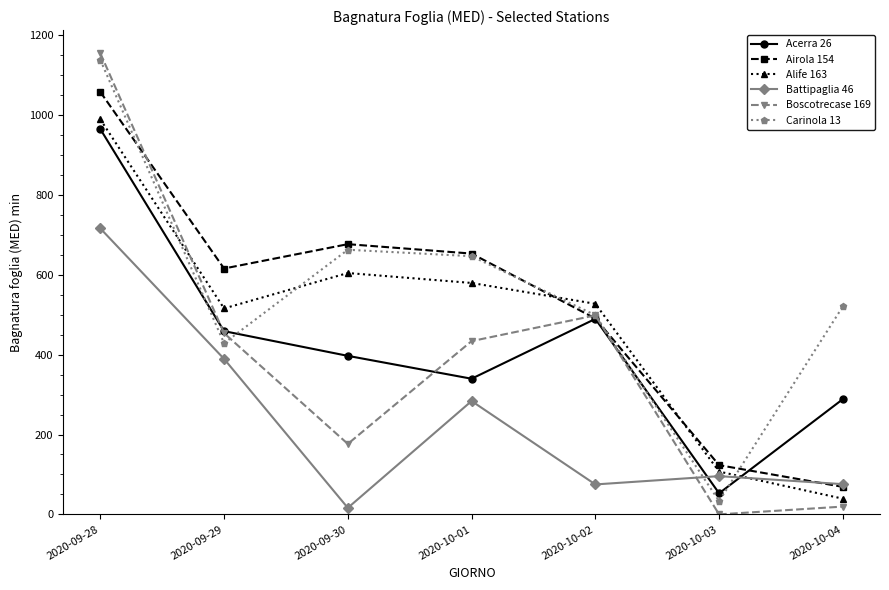

At which category does the chart reach its peak across all series?

2020-09-28